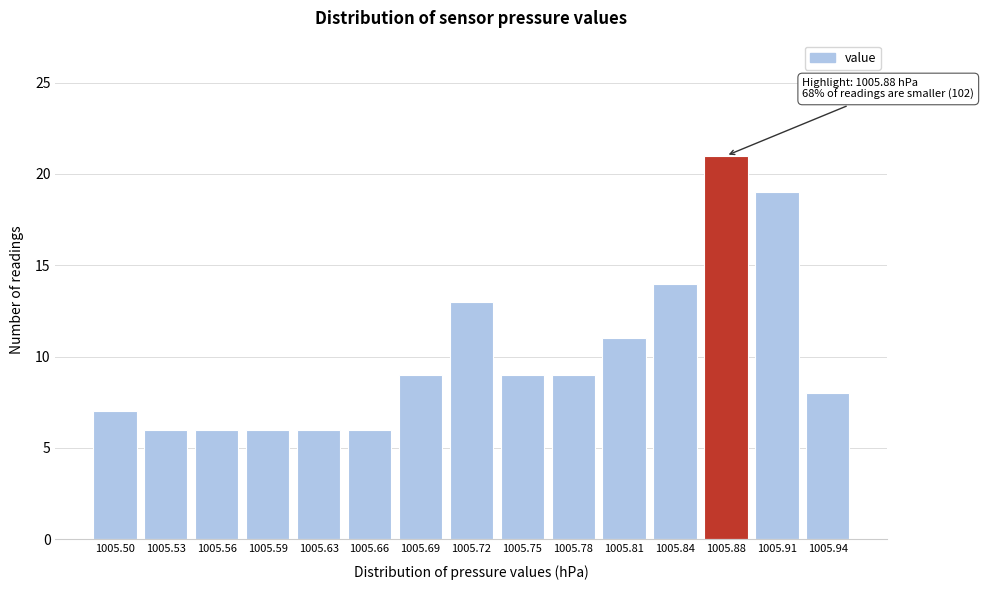

Reading left to right, transcribe all the data shown in this chart.

1005.50=7	1005.53=6	1005.56=6	1005.59=6	1005.63=6	1005.66=6	1005.69=9	1005.72=13	1005.75=9	1005.78=9	1005.81=11	1005.84=14	1005.88=21	1005.91=19	1005.94=8